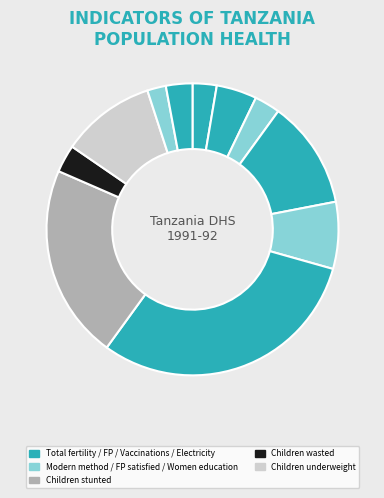

To the nearest percent, what is the difference between the largest and smallest slice percentages?

29%